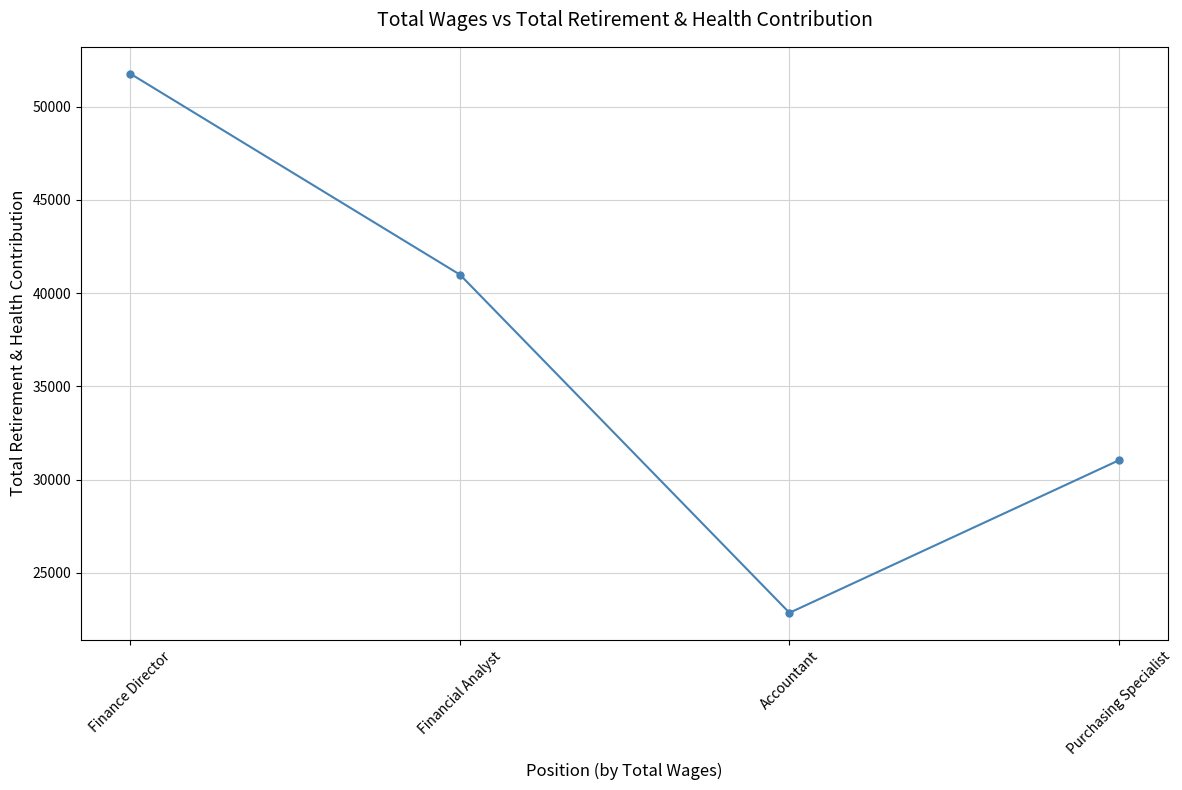

Rank the categories by value from lowest to highest.

Accountant, Purchasing Specialist, Financial Analyst, Finance Director